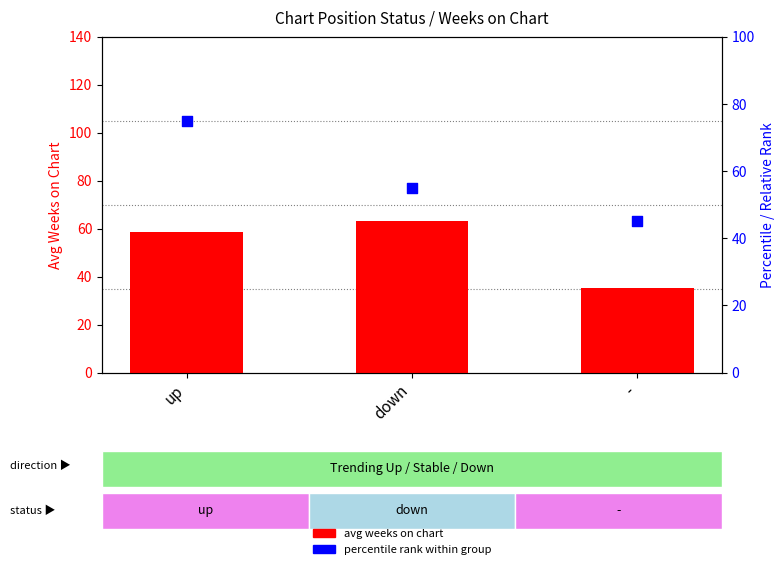

At how many categories does at least one series exceed 67?

1